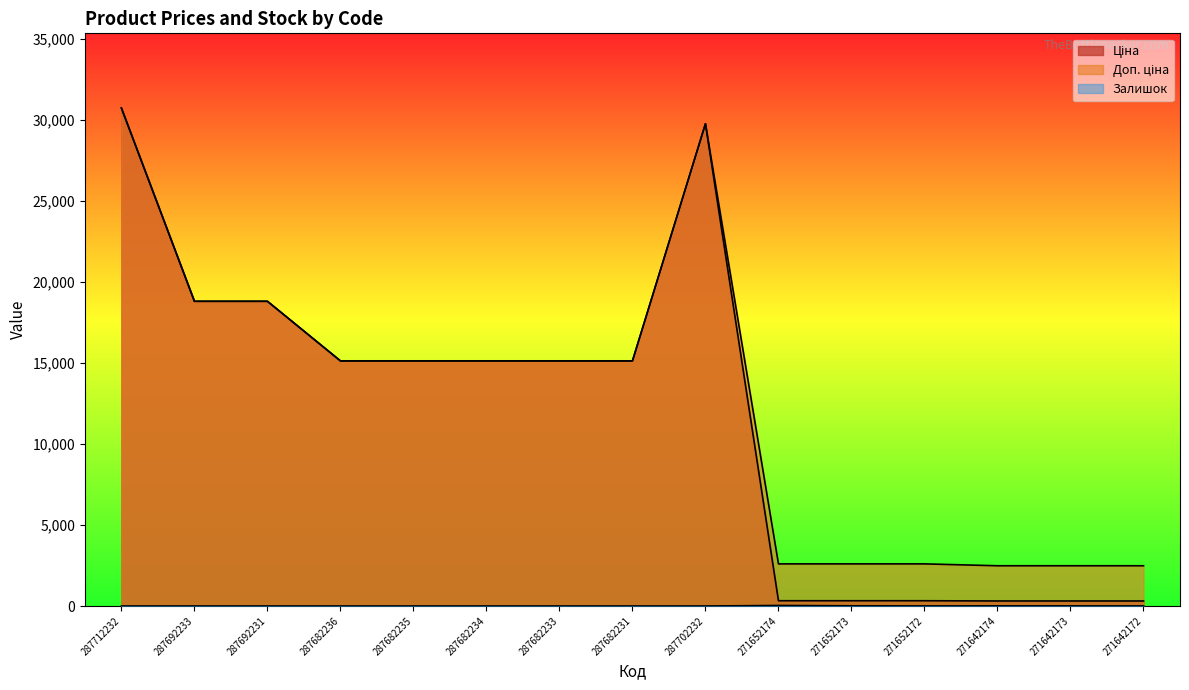

How many data points in Ціна are above 15120?

4